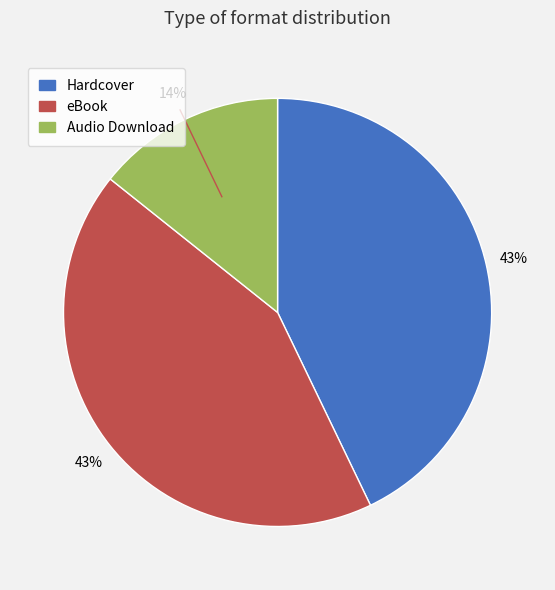

Is Audio Download the majority of the pie?

No